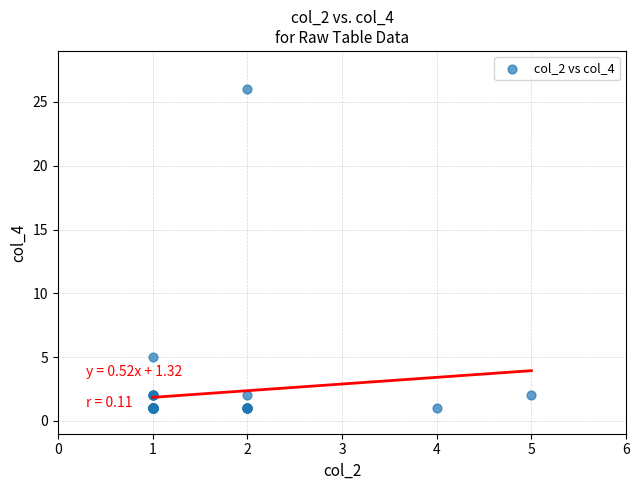

What Y value in the scatter plot is closest to 13?

5